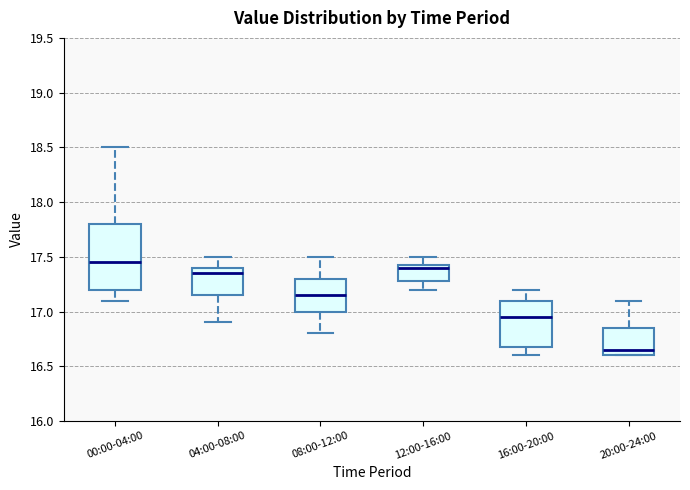

Which box is the tallest, from its lower edge to its upper edge?

00:00-04:00